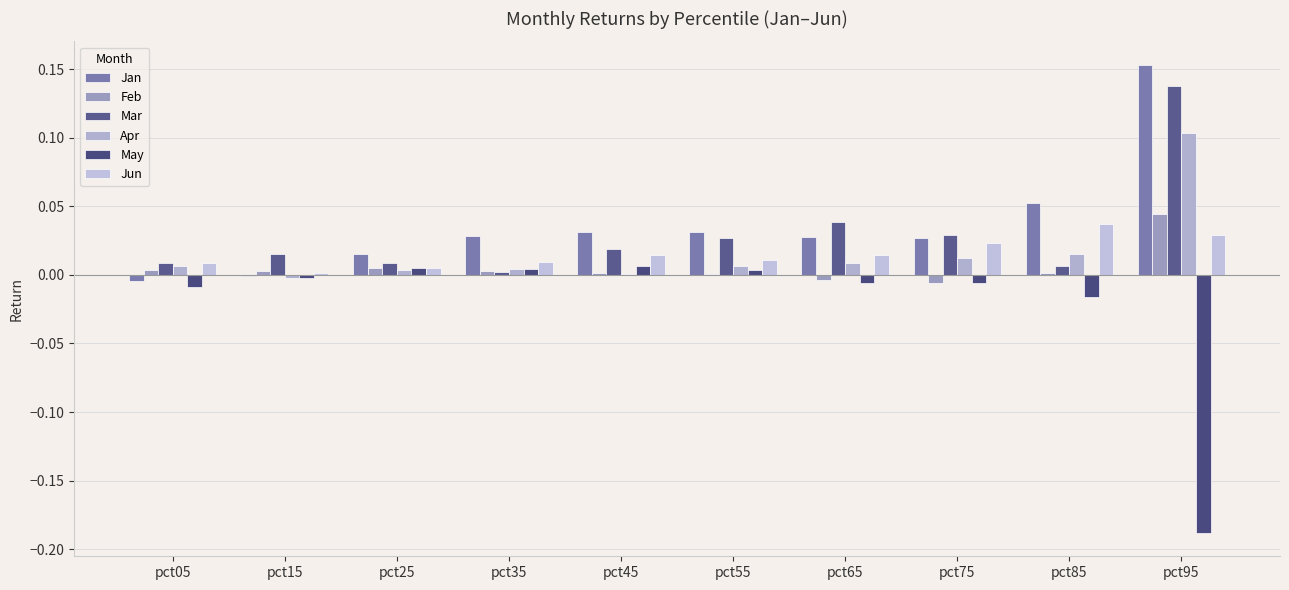

List the series in order of their peak value, lowest first.

May, Jun, Feb, Apr, Mar, Jan